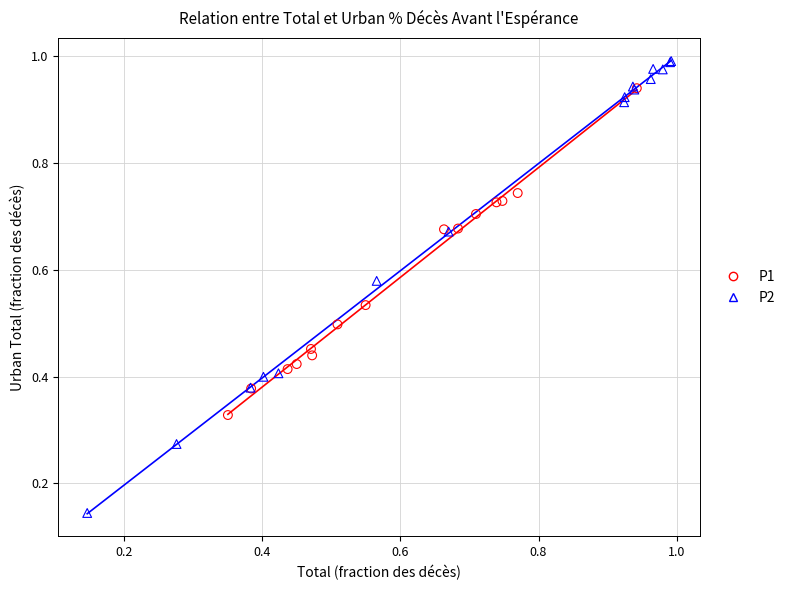

Which series contains the lowest Y value?

P2